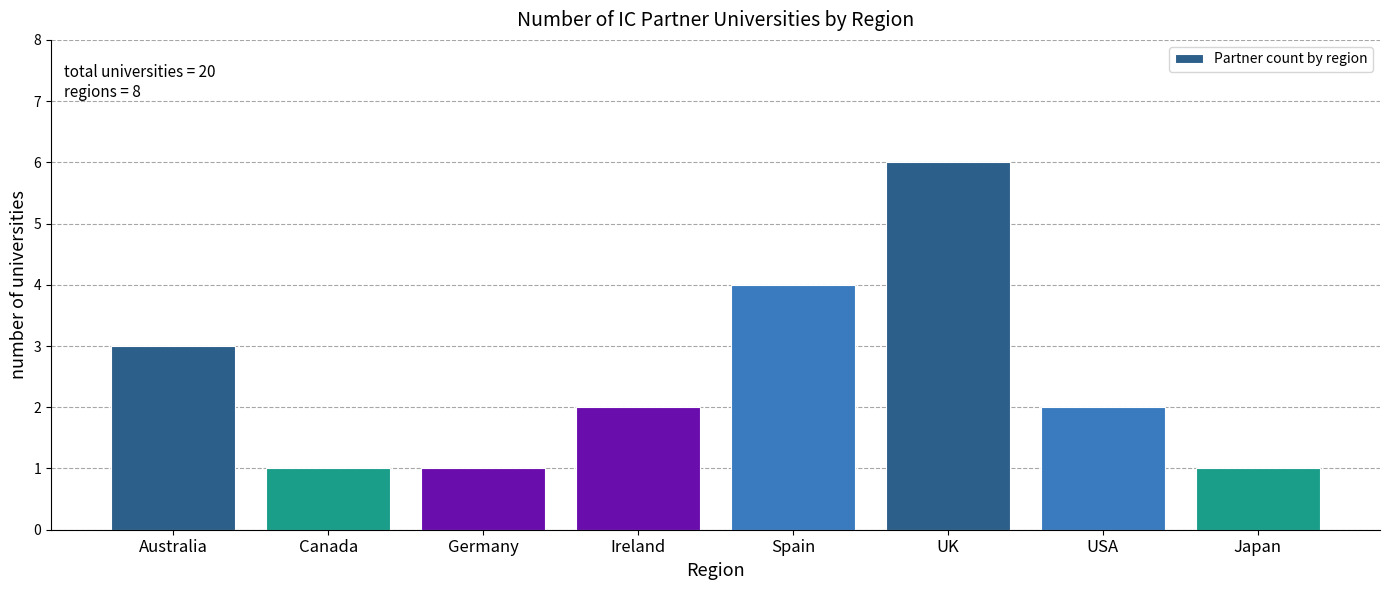

Reading right to left, list all the values displayed in this chart.

Japan=1	USA=2	UK=6	Spain=4	Ireland=2	Germany=1	Canada=1	Australia=3